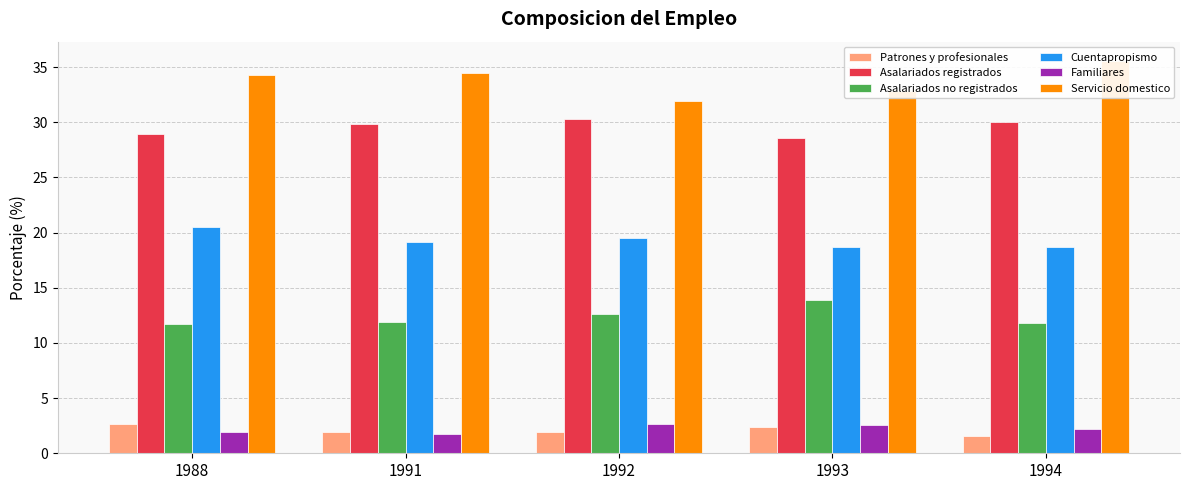

Are the bars grouped side by side (vs. stacked)?

Yes